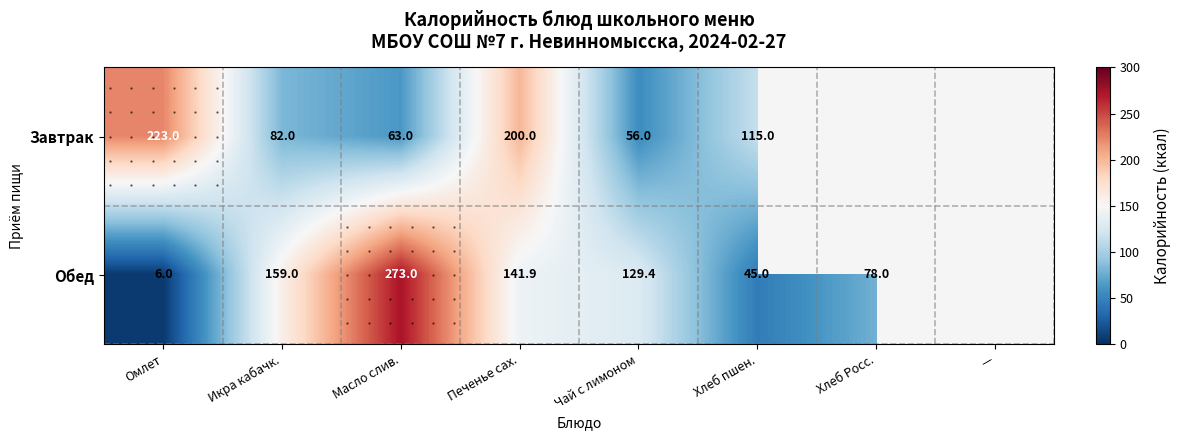

Between Хлеб Росс. and Хлеб пшен., which is larger?

Хлеб пшен.